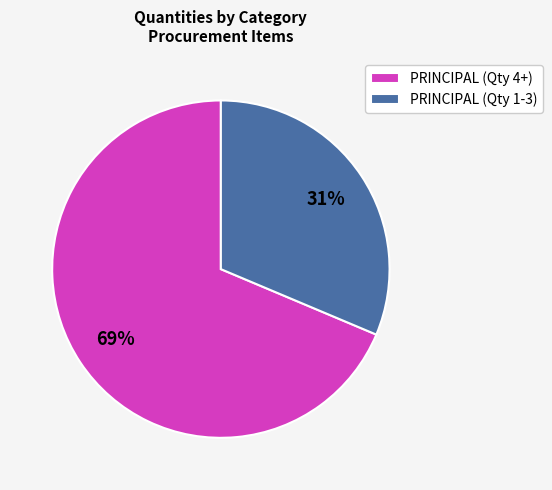

Is there any slice that represents more than half of the pie?

Yes